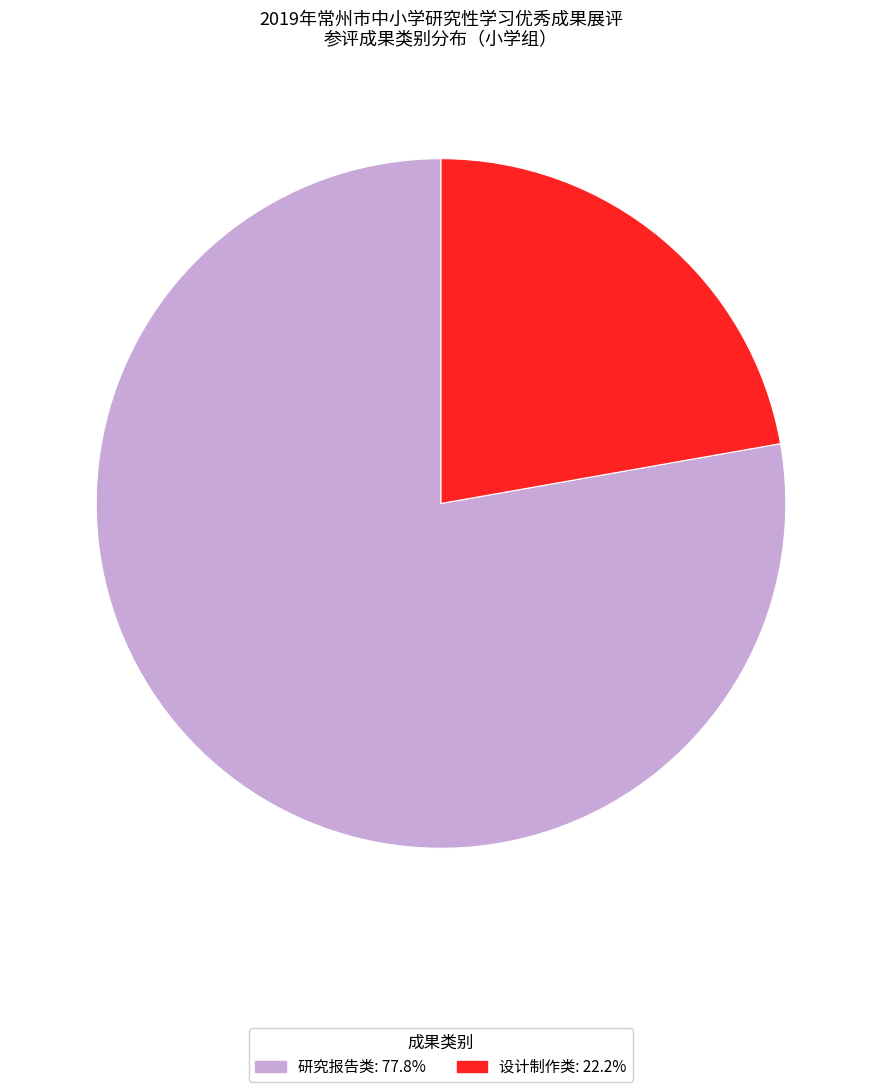

Between 研究报告类 and 设计制作类, which is larger?

研究报告类